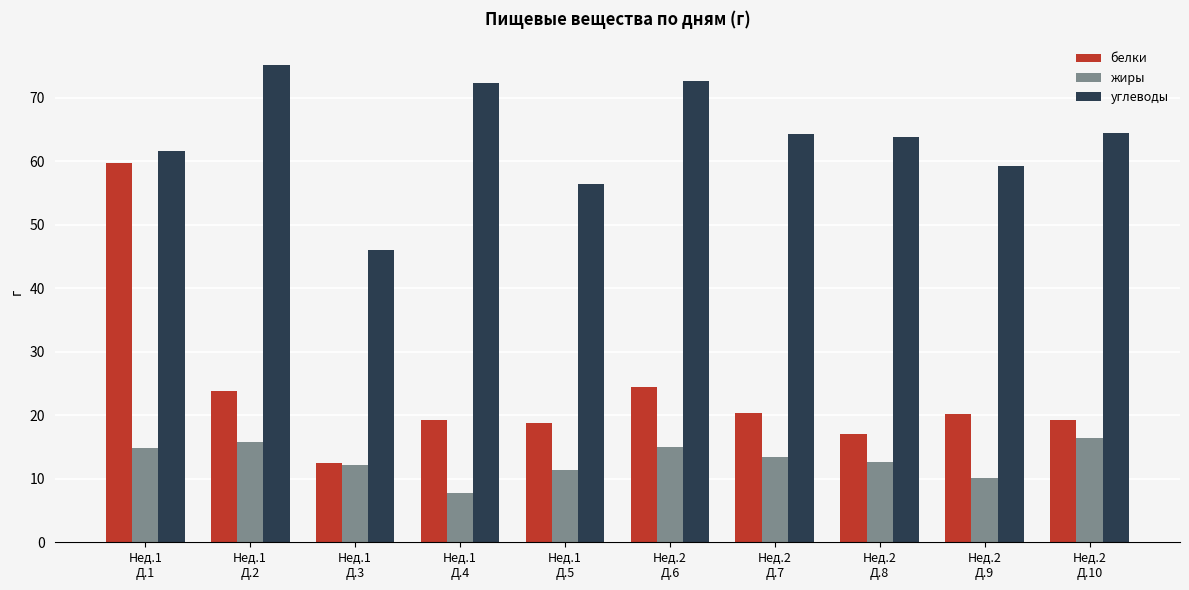

At which category is the sum across all series the highest?

Нед.1
Д.1